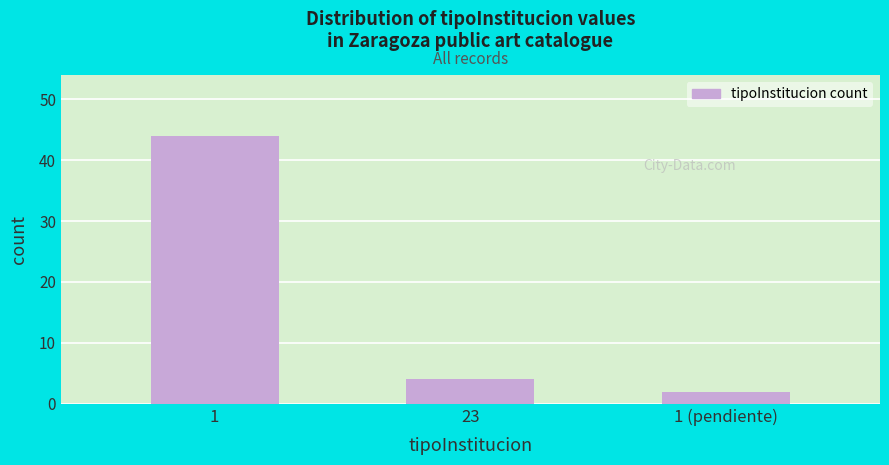

Reading left to right, what are all the values shown in this chart?

1=44	23=4	1 (pendiente)=2